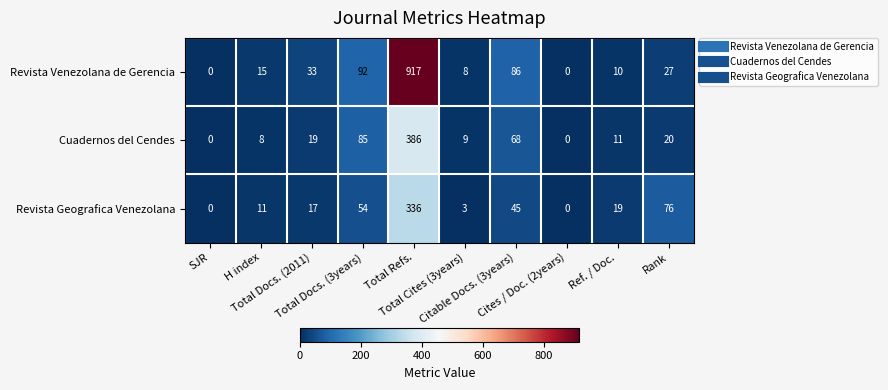

Which series has the largest total across all categories?

Revista Venezolana de Gerencia